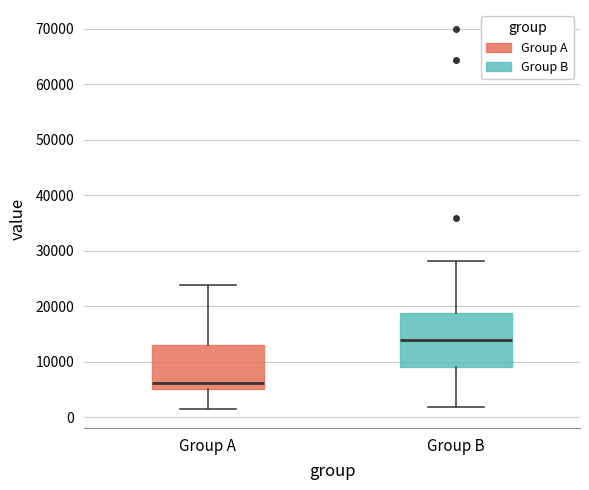

Comparing the boxes themselves (not the whiskers), which one is the tallest?

Group B